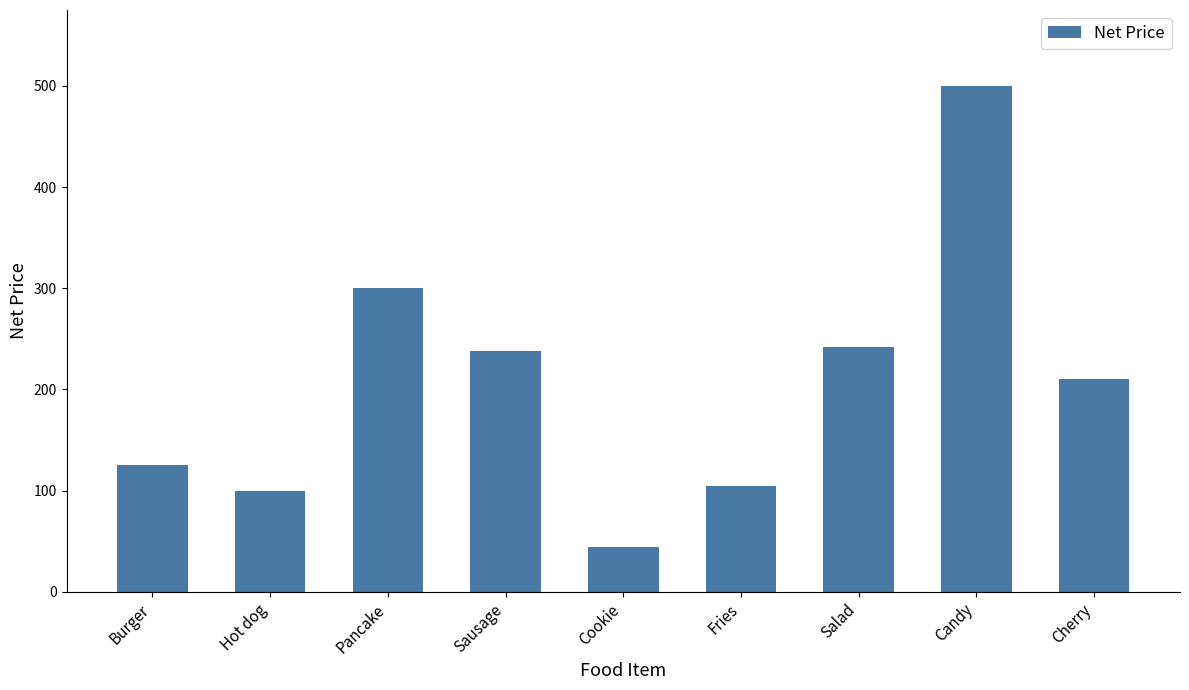

What is the sum of the values at Burger and Candy?

625